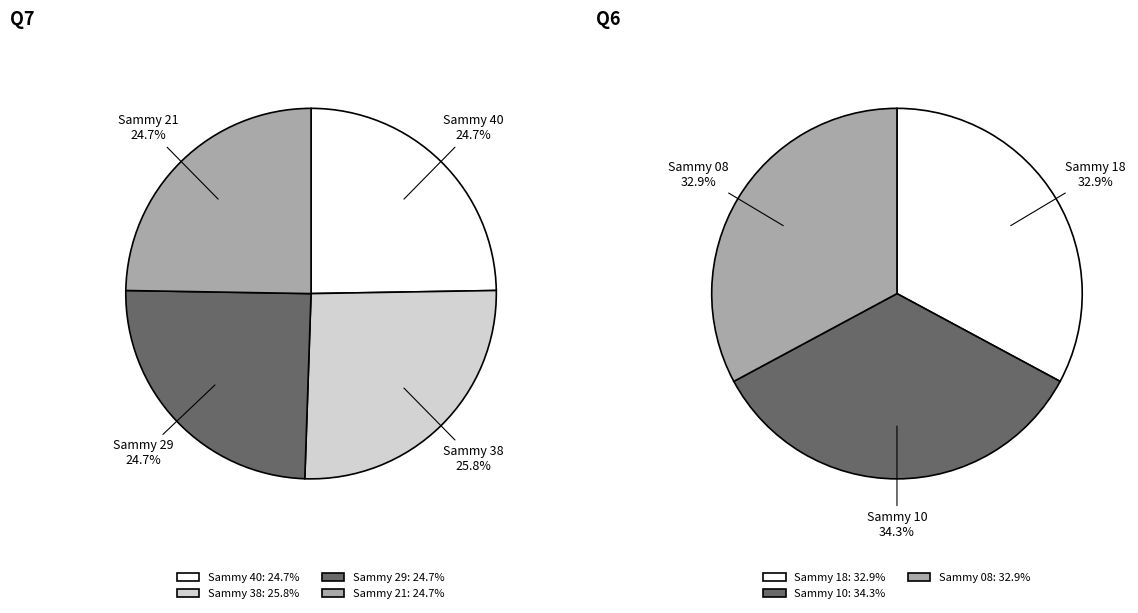

Does Sammy 18 represent more than half of the total?

No